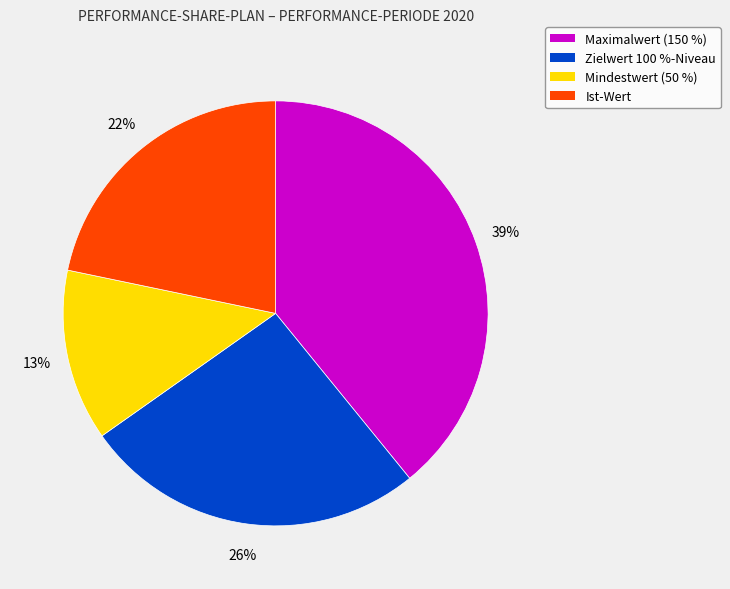

Do Maximalwert (150 %) and Ist-Wert together represent more than half of the pie?

Yes